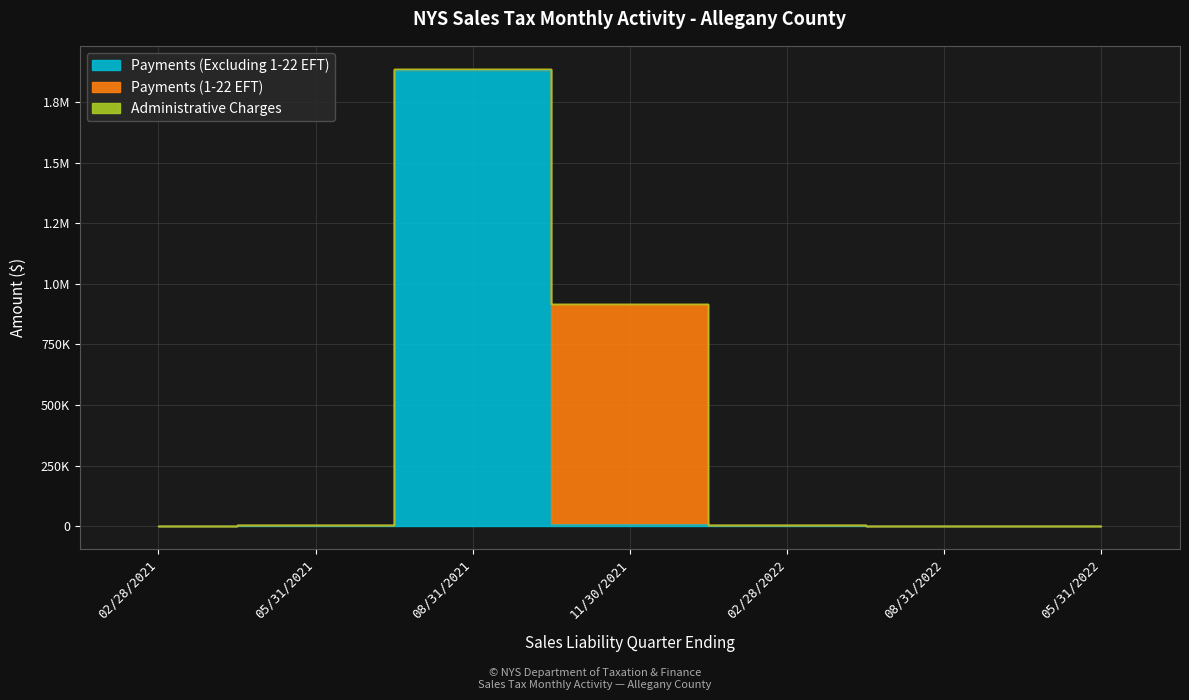

What is the label of the 3rd point from the right?

02/28/2022